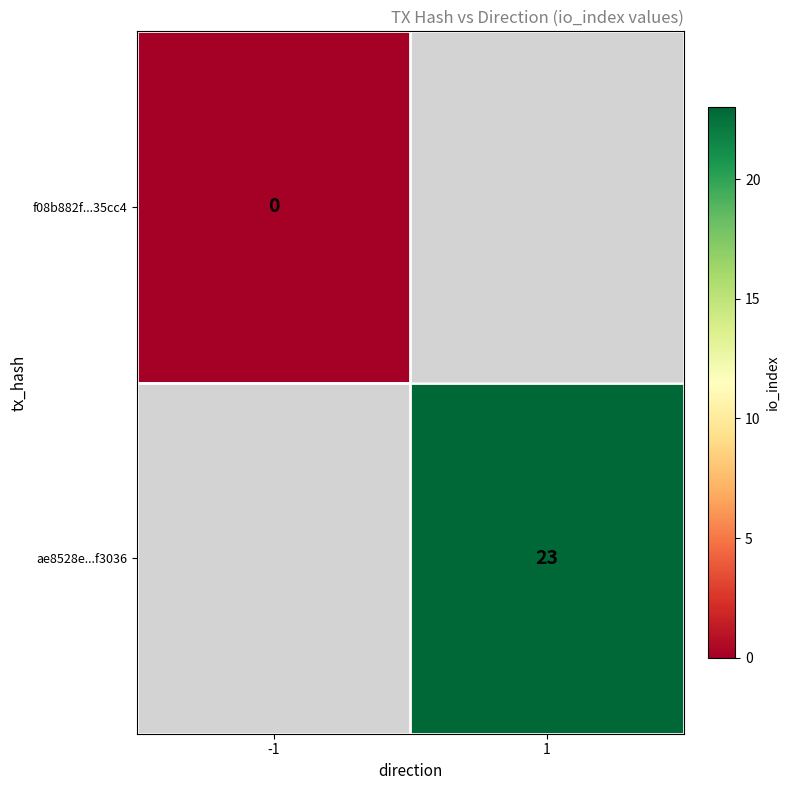

The ae8528e...f3036 series shows 23 at 1. True or false?

True